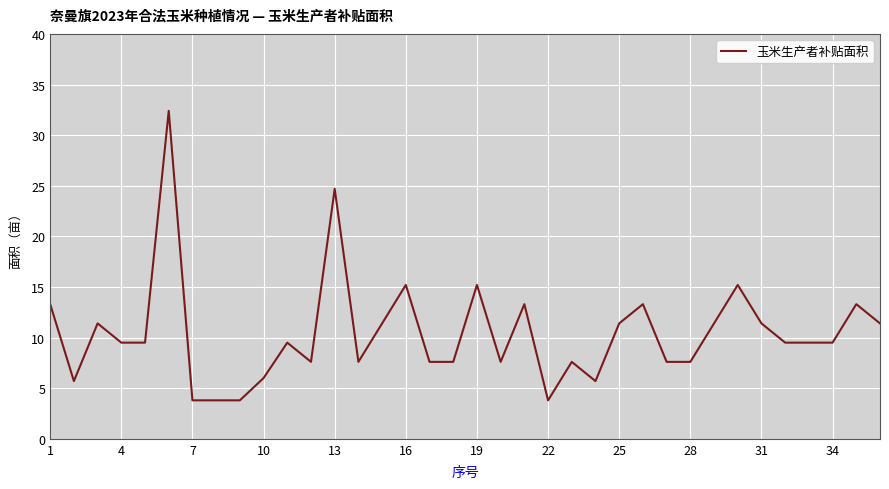

What is the maximum value shown in the chart?

32.4